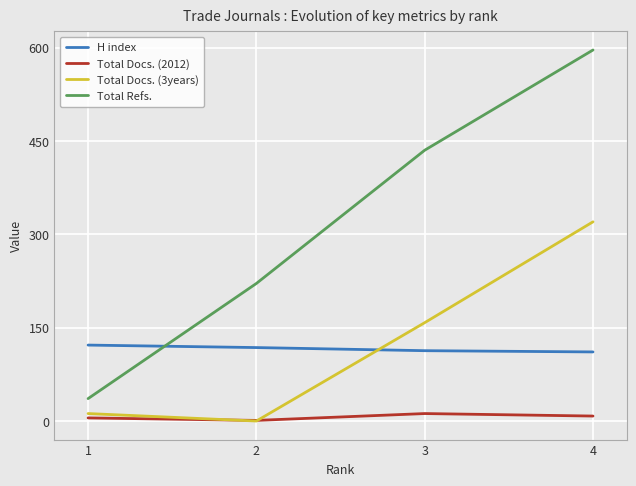

Where does the H index series first go above 118?

1